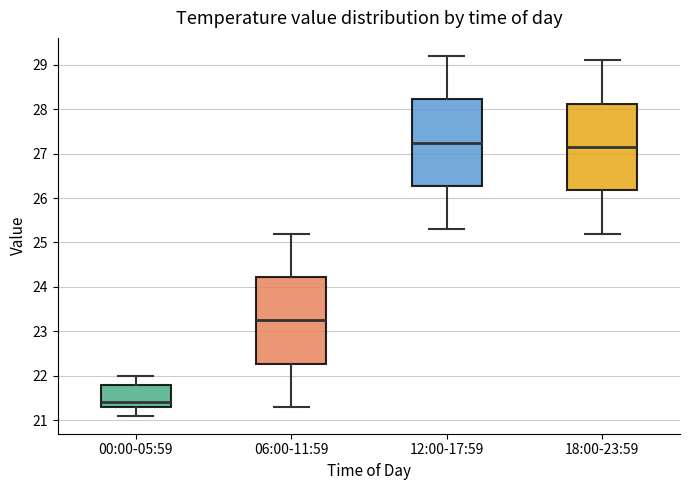

Where is the upper edge of the box for 12:00-17:59 on the y-axis? The values are not printed on the chart, so give them approximately, as read against the axis.

28.2